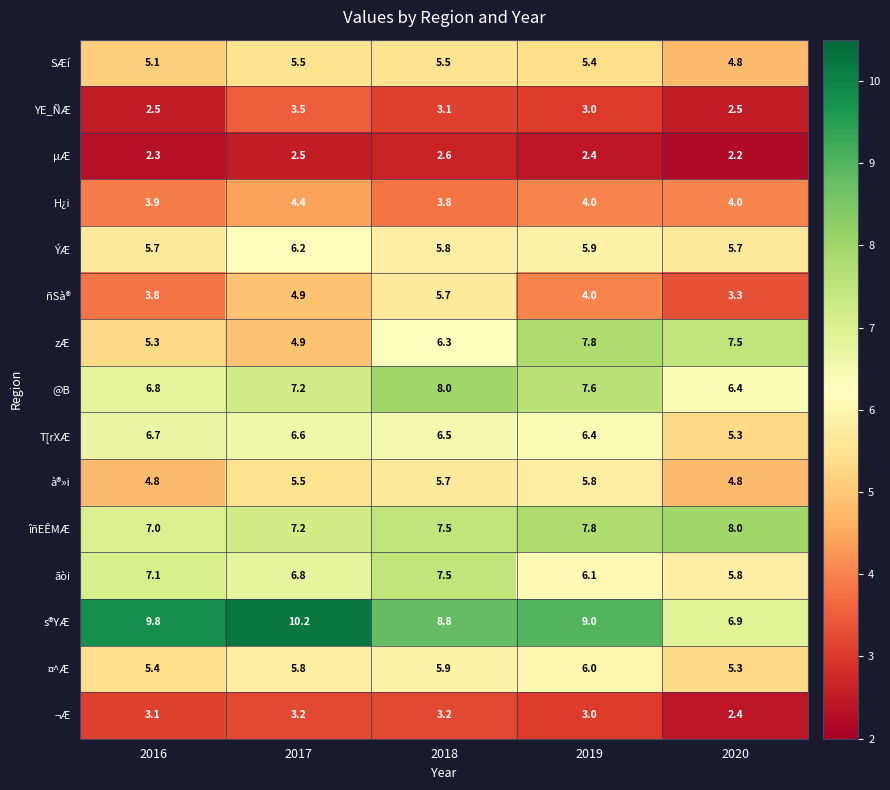

What is the minimum value shown in the chart?

2.2